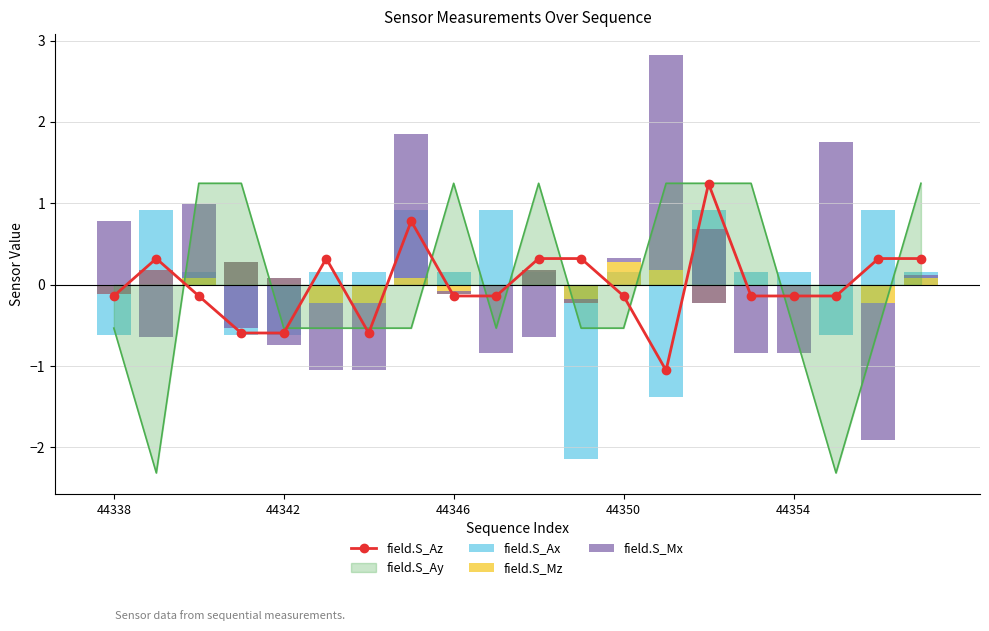

Which series has the largest total across all categories?

field.S_Mx